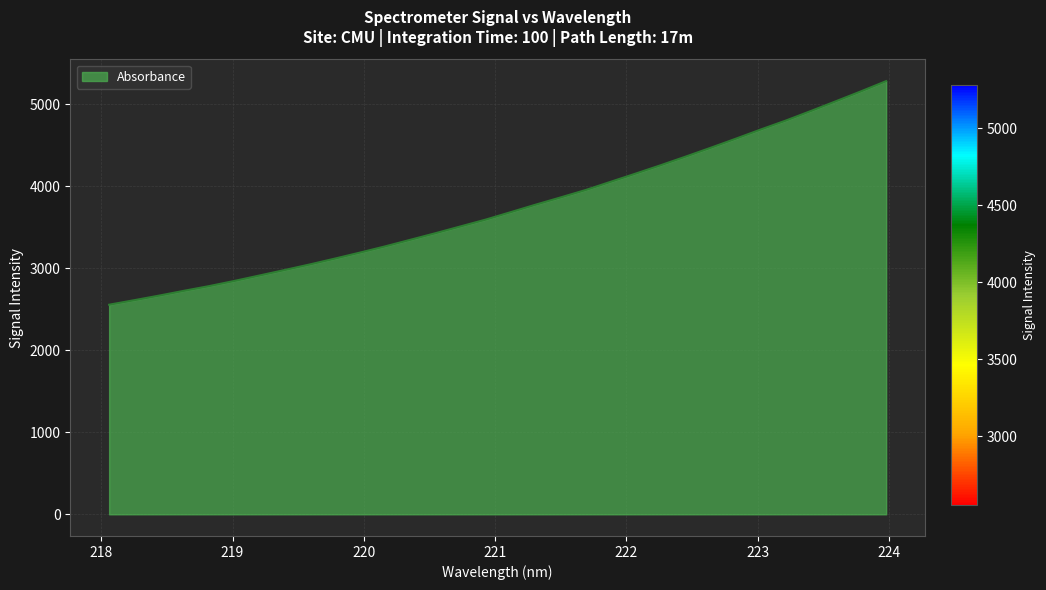

What is the minimum value shown in the chart?

2555.2